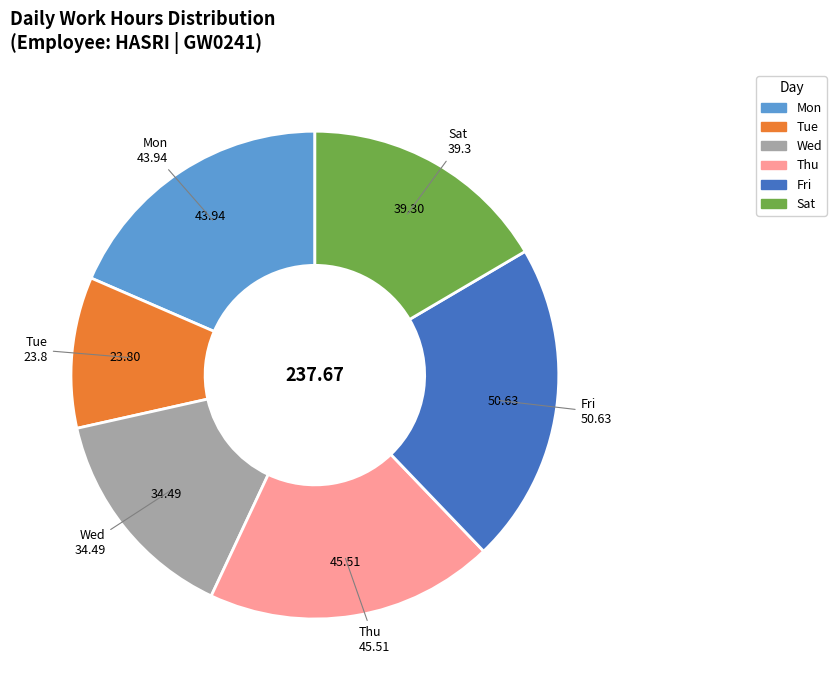

Does any single category account for the majority?

No